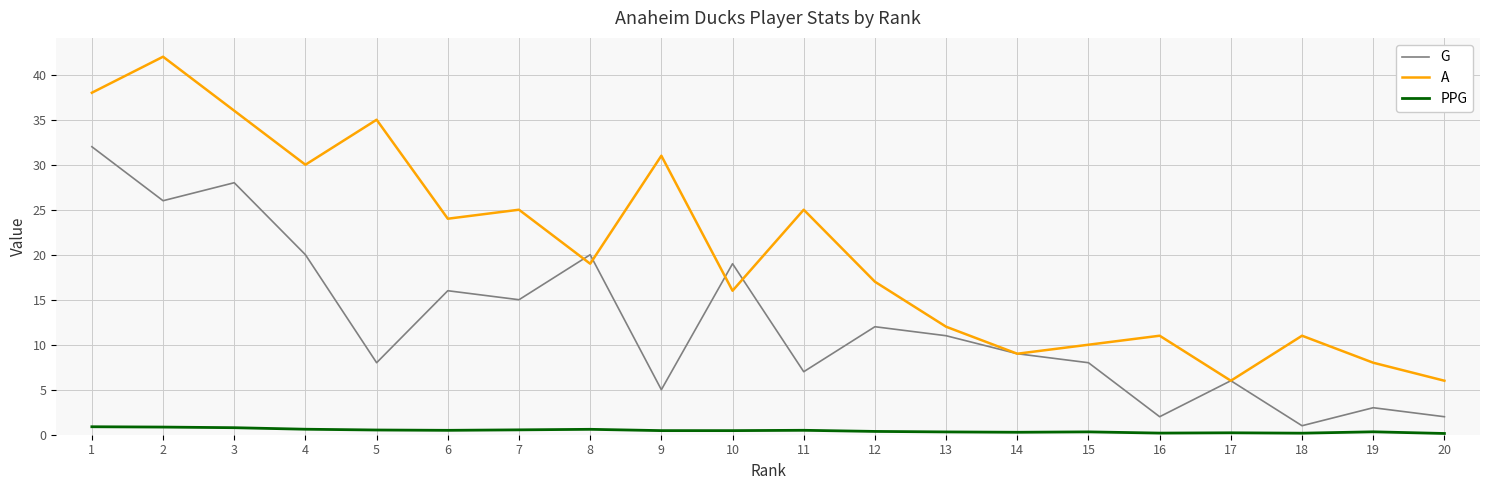

What is the maximum value for PPG?

0.9